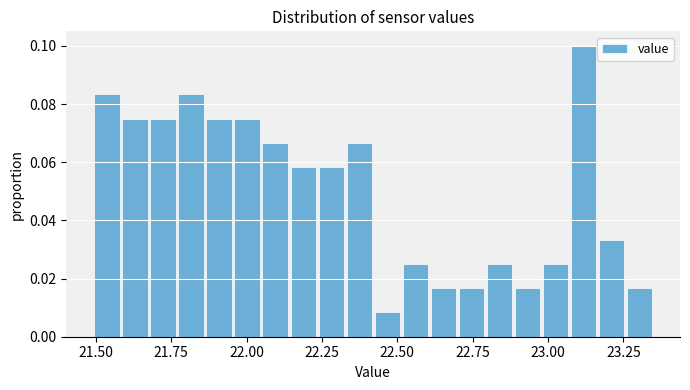

Read against the x-axis, roughly where is the centre of the tallest bar?

23.10